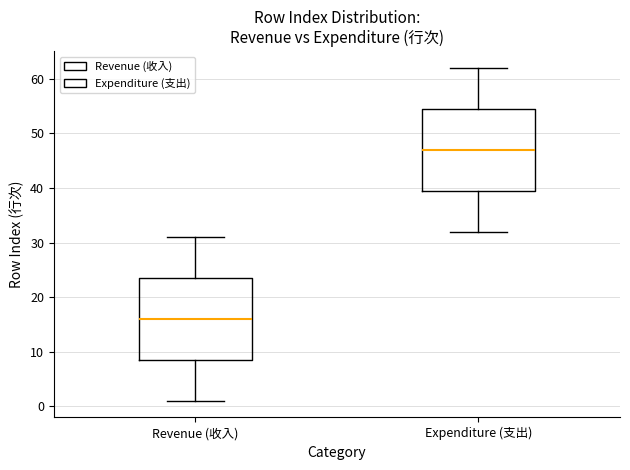

Where does the lower whisker of the box for Revenue (收入) end on the y-axis? The values are not printed on the chart, so give them approximately, as read against the axis.

1